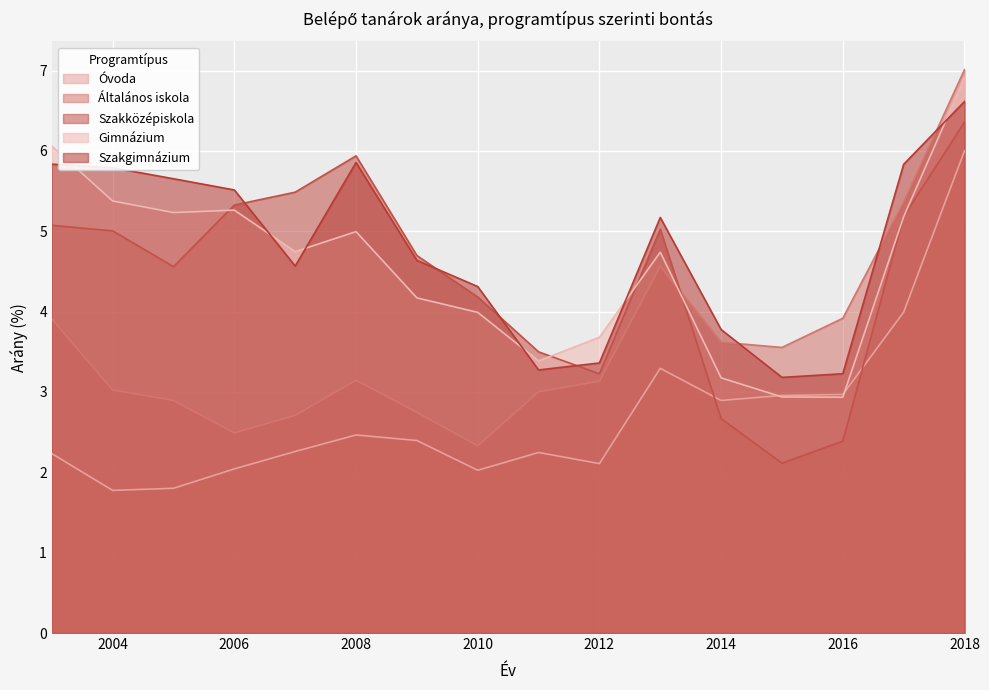

How many lines are shown in the chart?

5